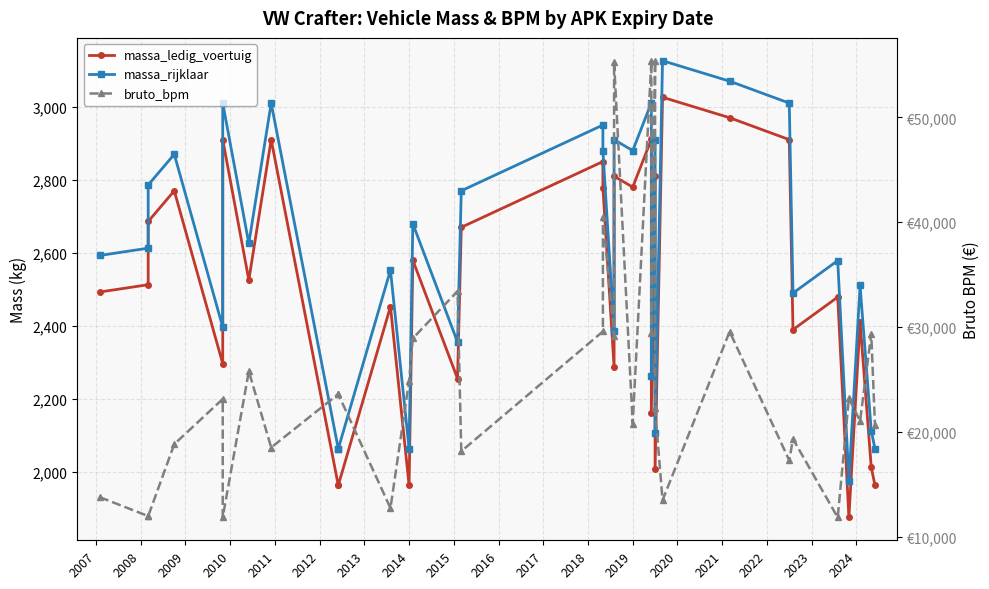

What is the maximum value shown in the chart?

55395